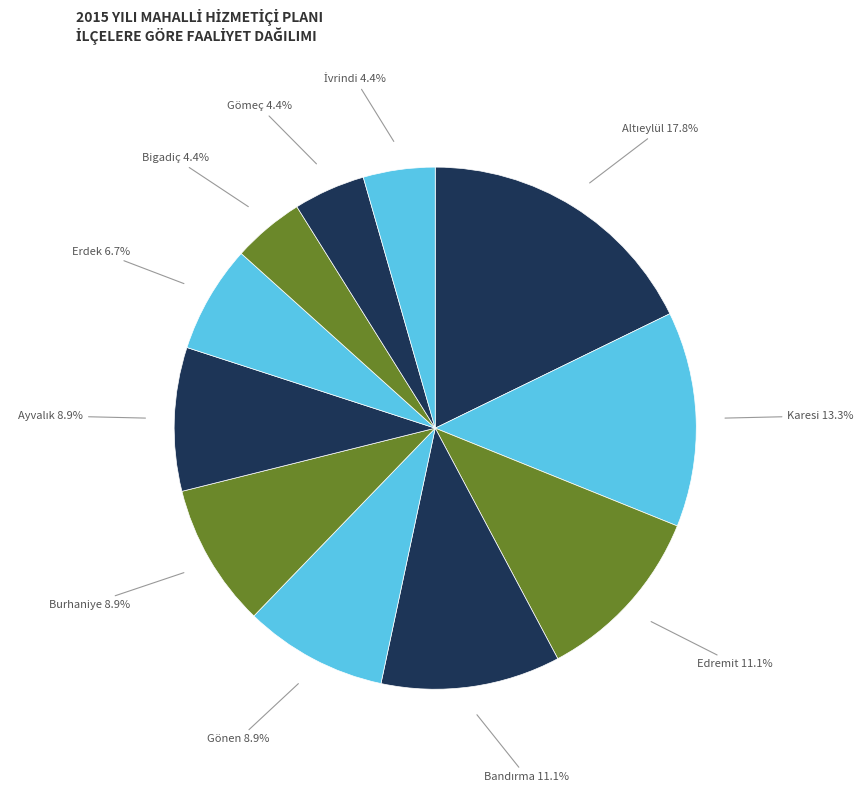

Is the sum of Edremit and Bigadiç greater than half?

No